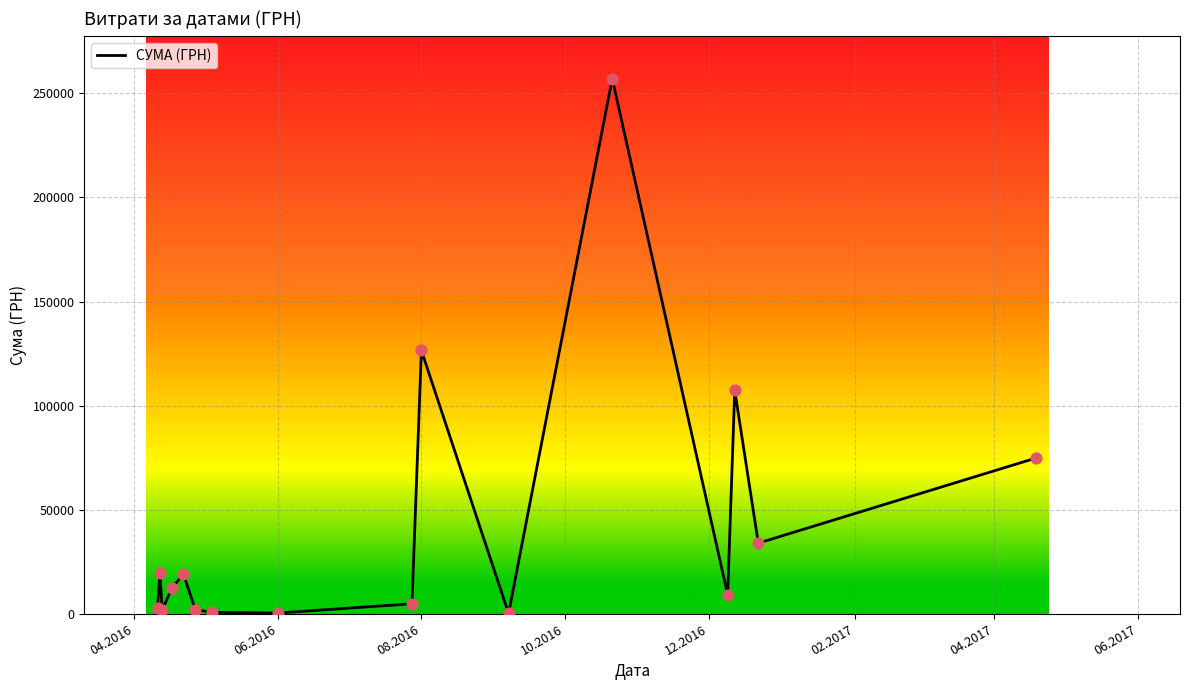

What is the maximum value shown in the chart?

257087.8